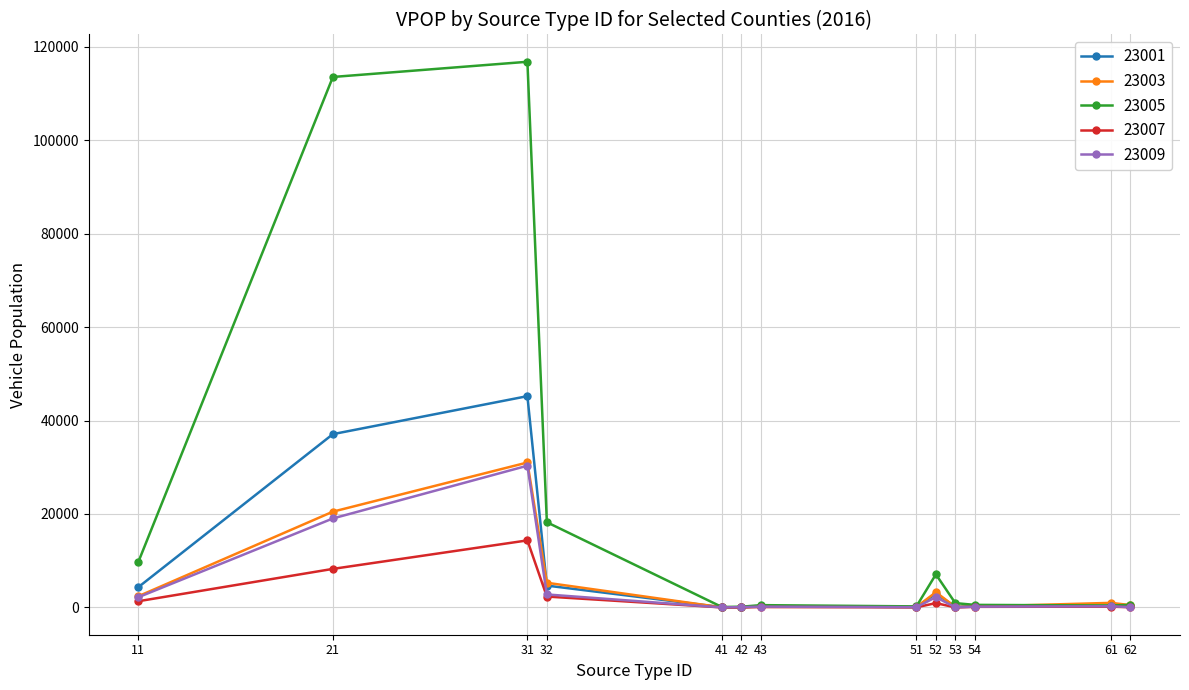

What is the value of the 23003 point at the 3rd from the left?

31016.1